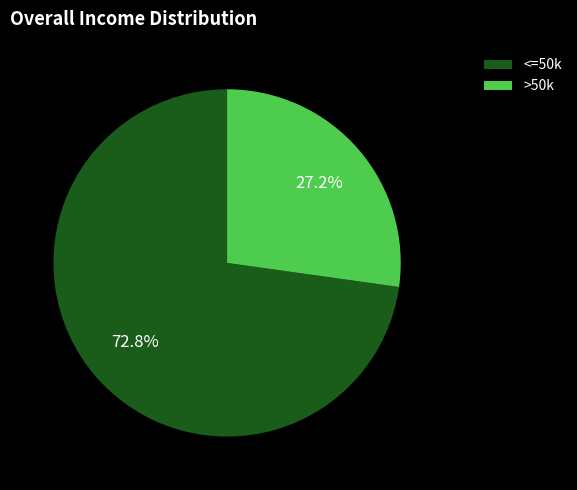

Does any single category account for the majority?

Yes